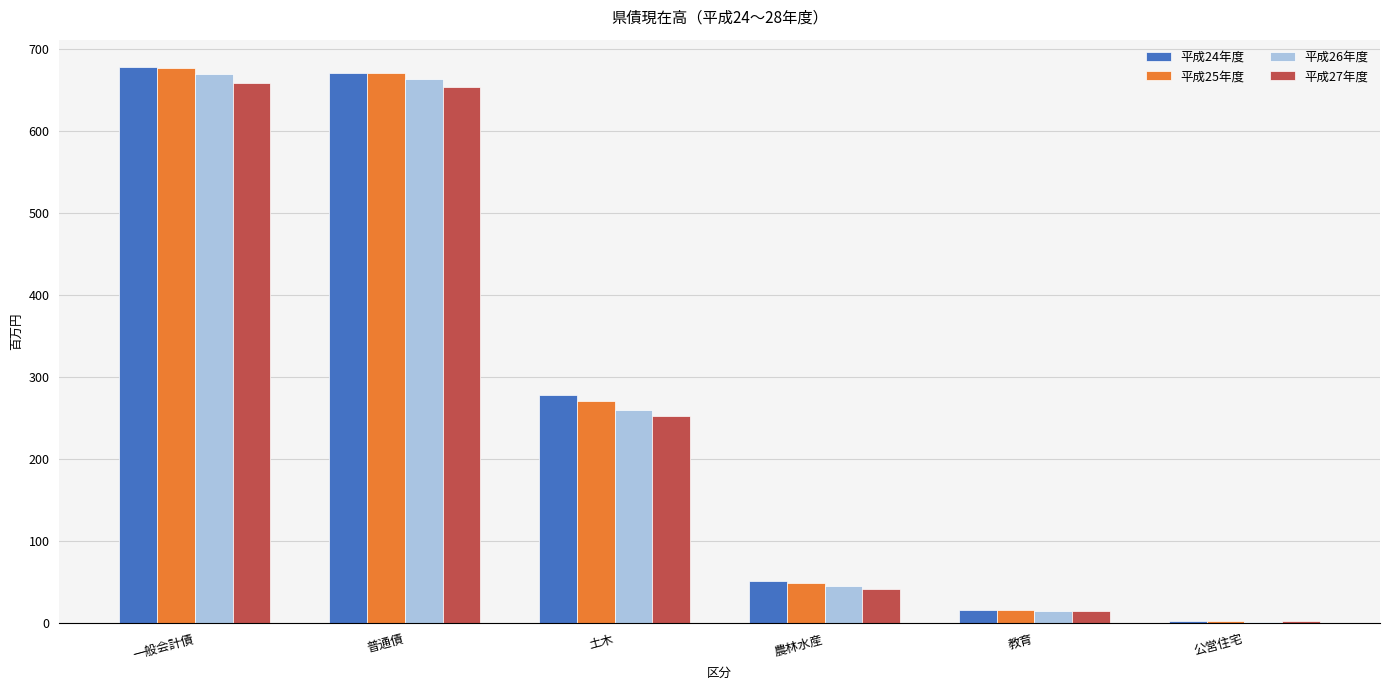

At which label does 平成25年度 reach its peak?

一般会計債